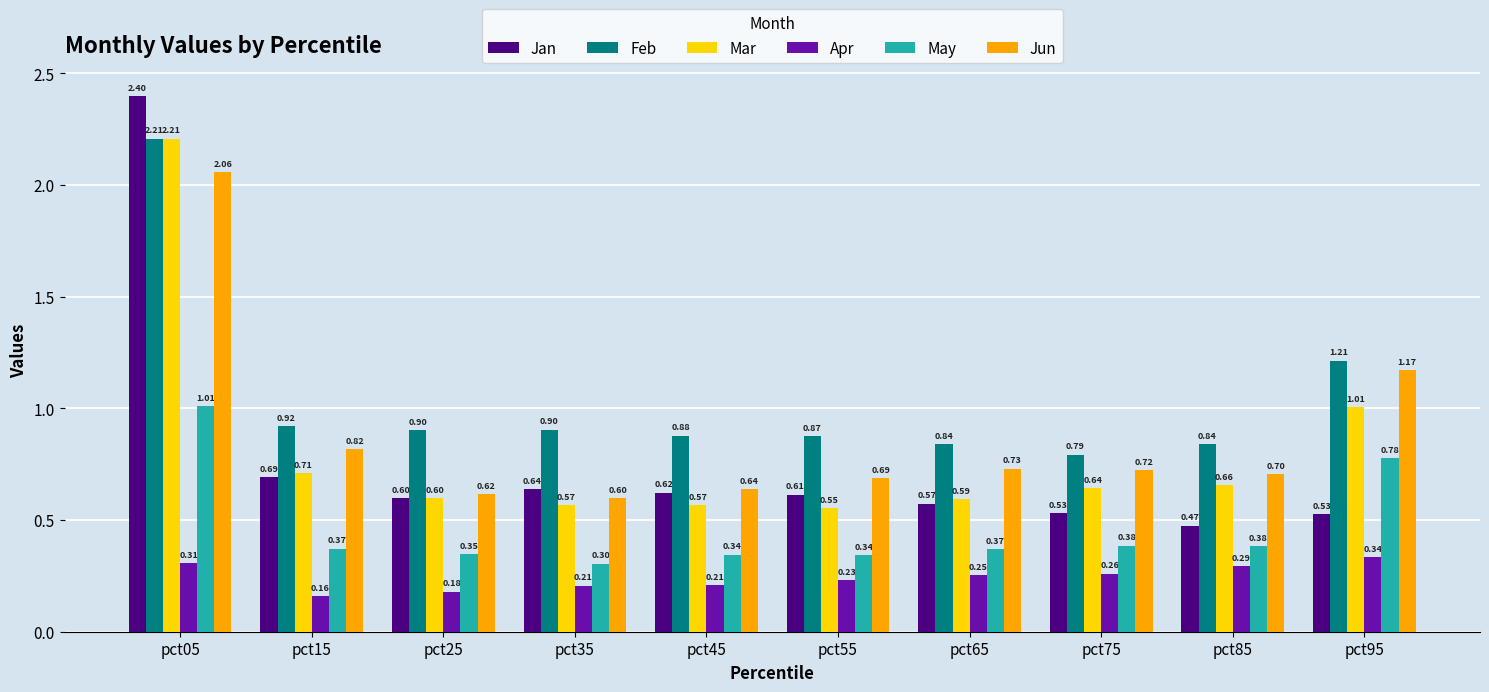

What is the difference between the second highest and second lowest values in the Jun series?

0.6